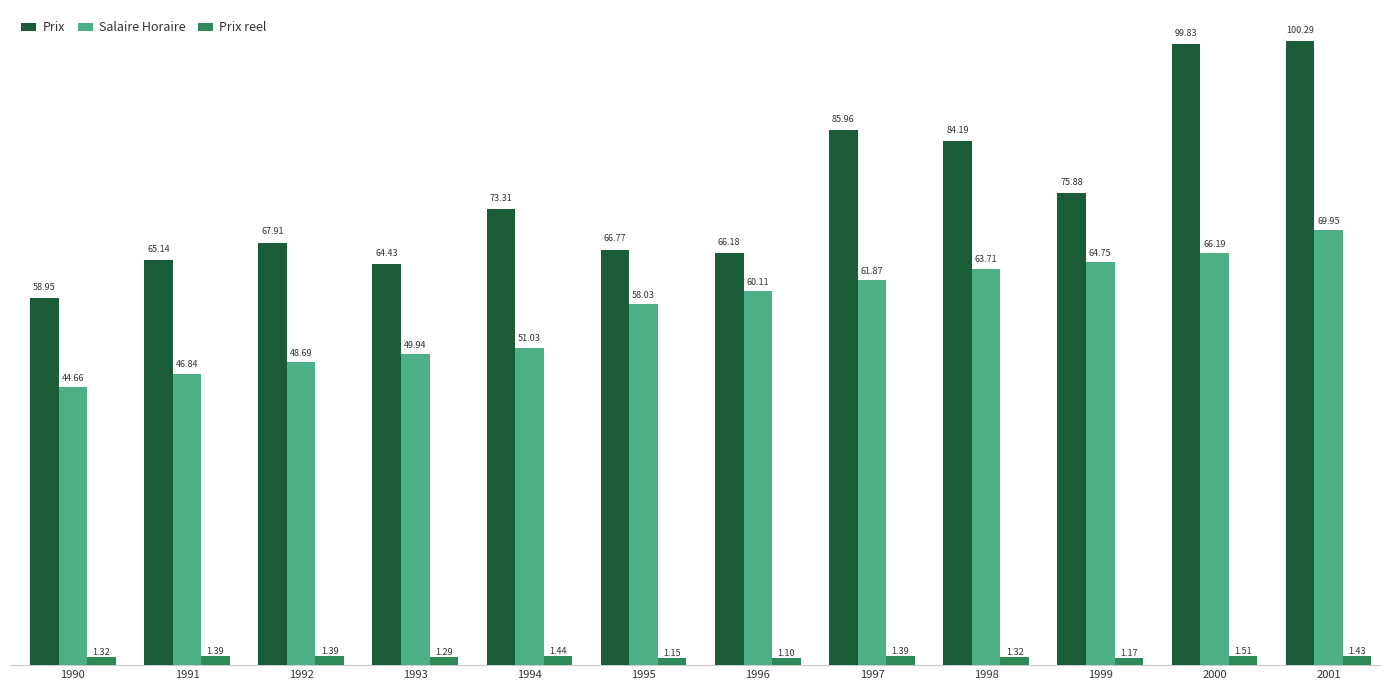

What is the value of the Salaire Horaire bar at the 10th from the left?

64.8